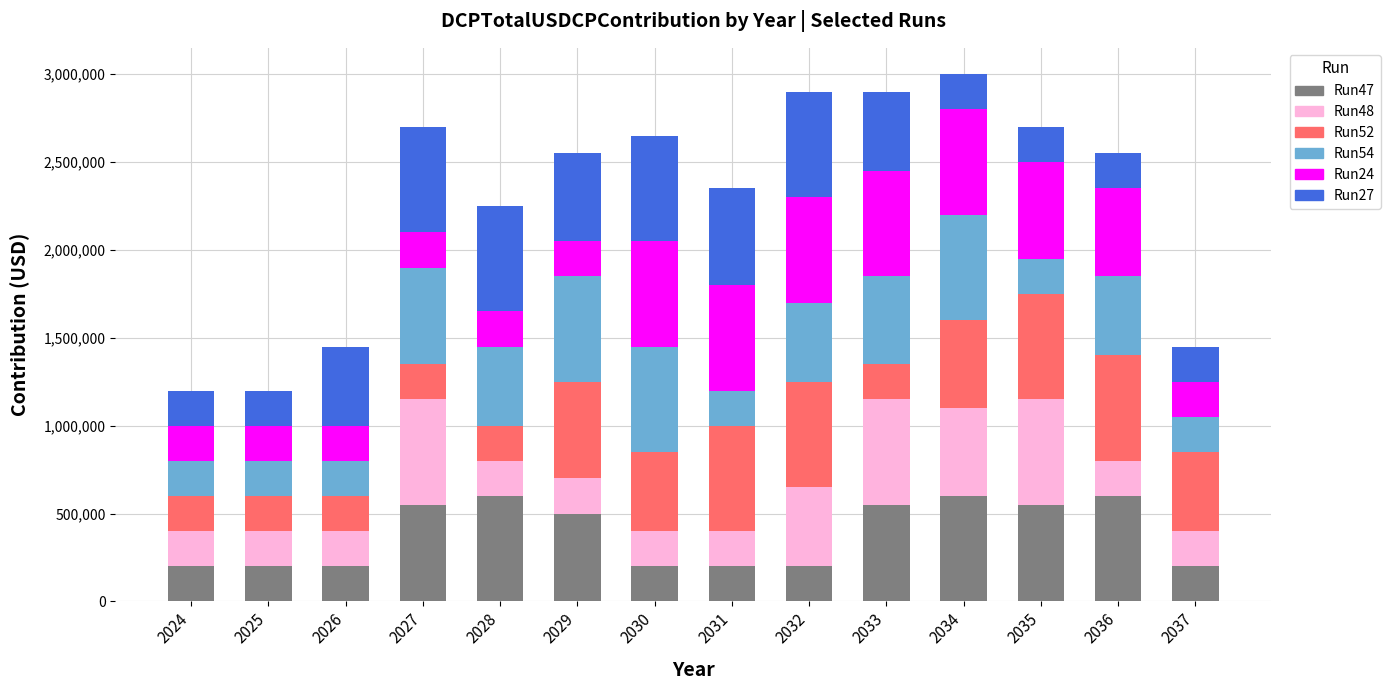

What is the highest value of the Run47 series?

600000